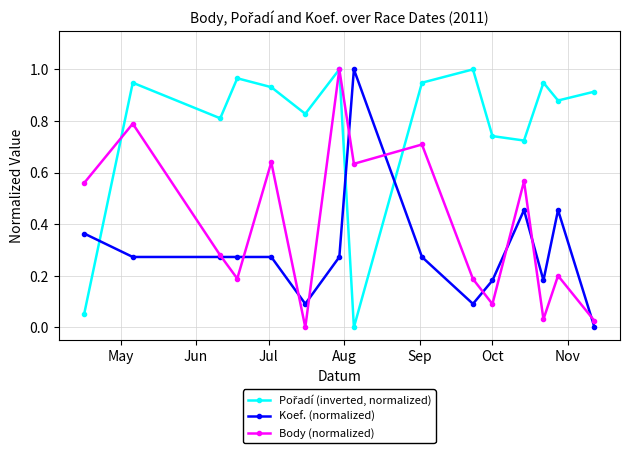

What is the value of the Koef. (normalized) point at the 3rd from the left?

0.3